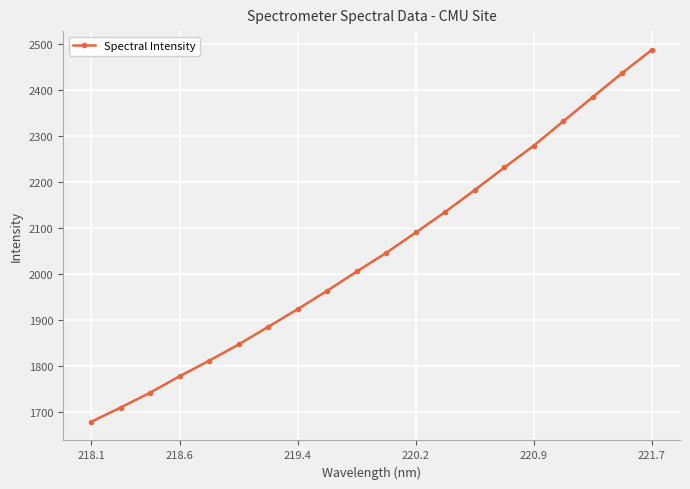

True or false: the data has more than 2 interior local peaks.

False